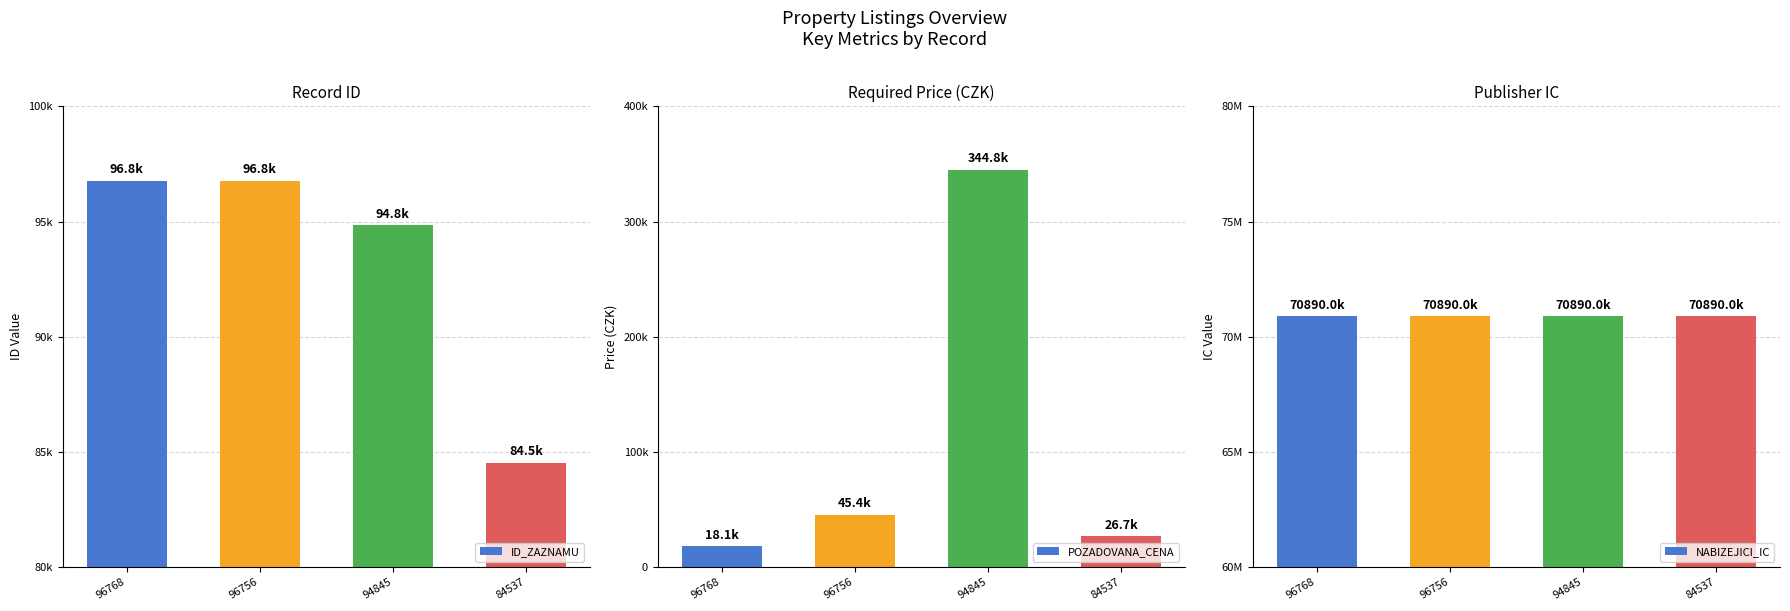

Reading left to right, transcribe all the data shown in this chart.

ID_ZAZNAMU: 96768=96768.0	96756=96756.0	94845=94845.0	84537=84537.0
POZADOVANA_CENA: 96768=18120.0	96756=45420.3	94845=344760.0	84537=26700.0
NABIZEJICI_IC: 96768=70890013.0	96756=70890013.0	94845=70890013.0	84537=70890013.0